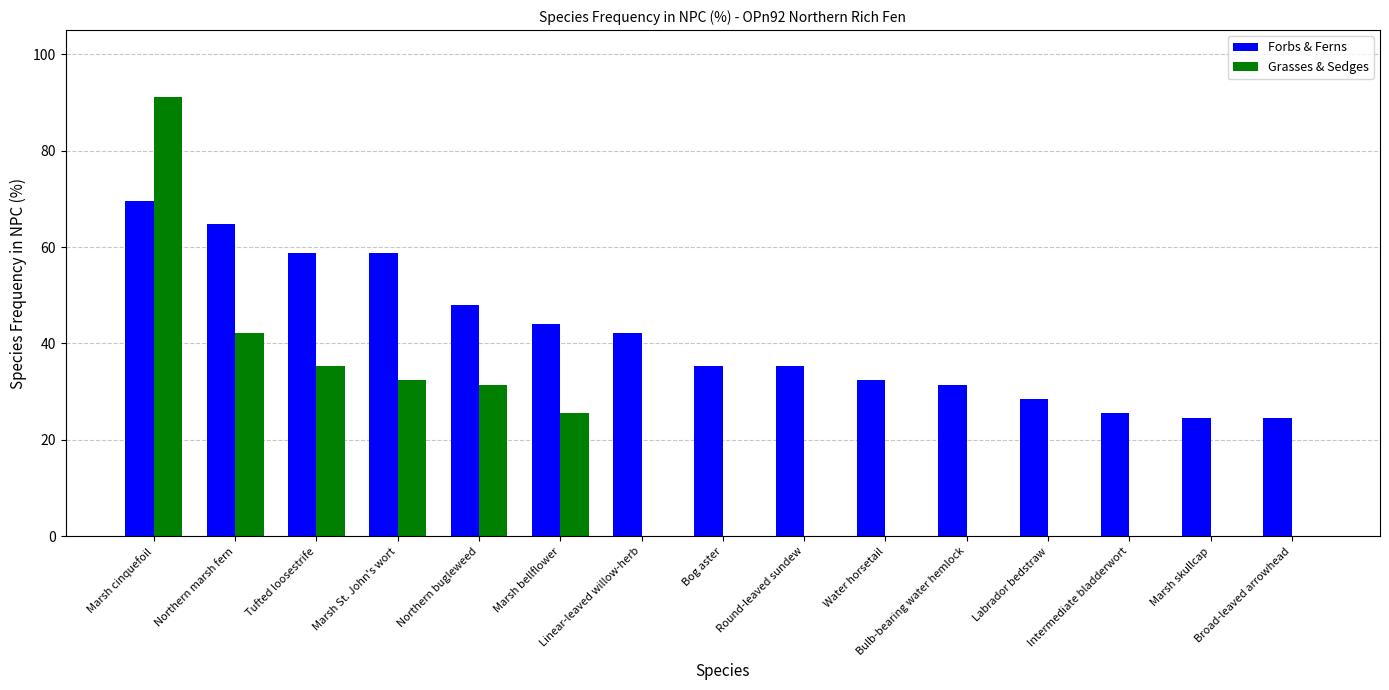

What is the maximum value for Grasses & Sedges?

91.2